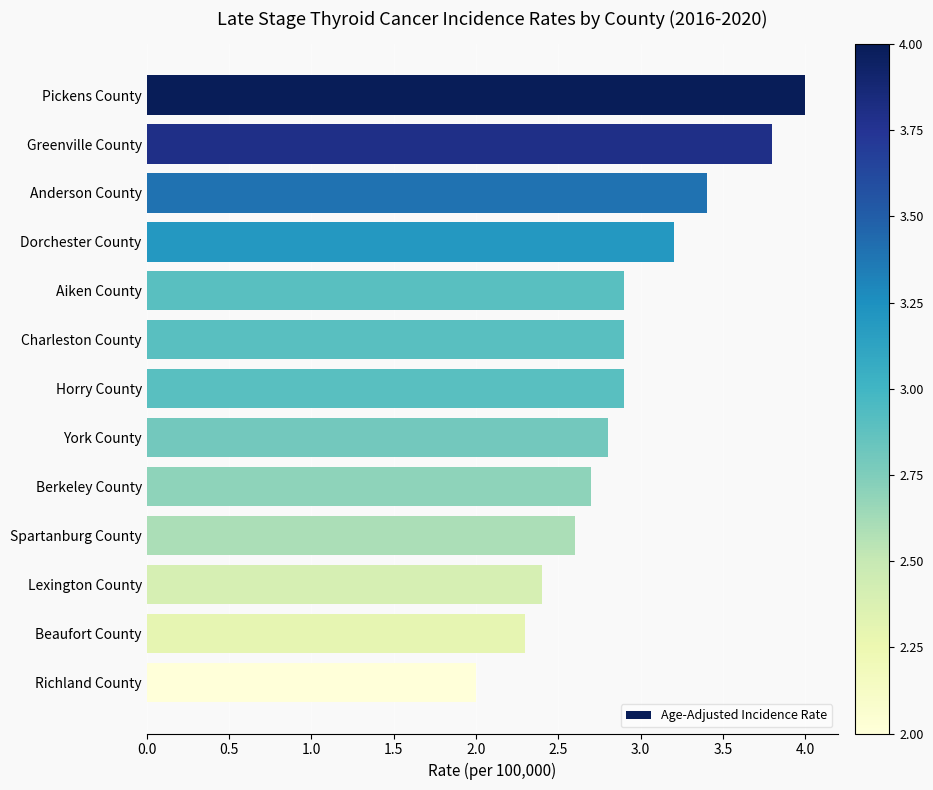

Is it true that the value at York County is 1.1?

False